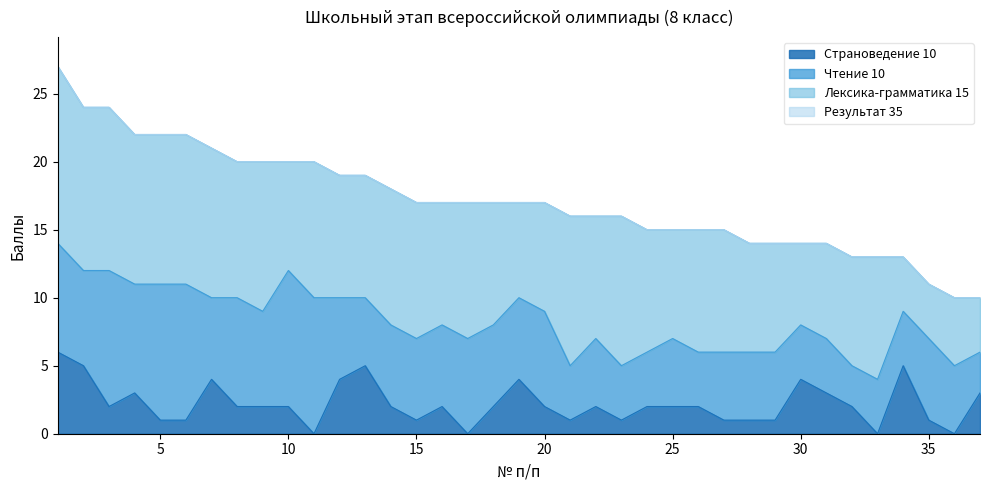

How many Страноведение 10 values are between 1 and 3?

25